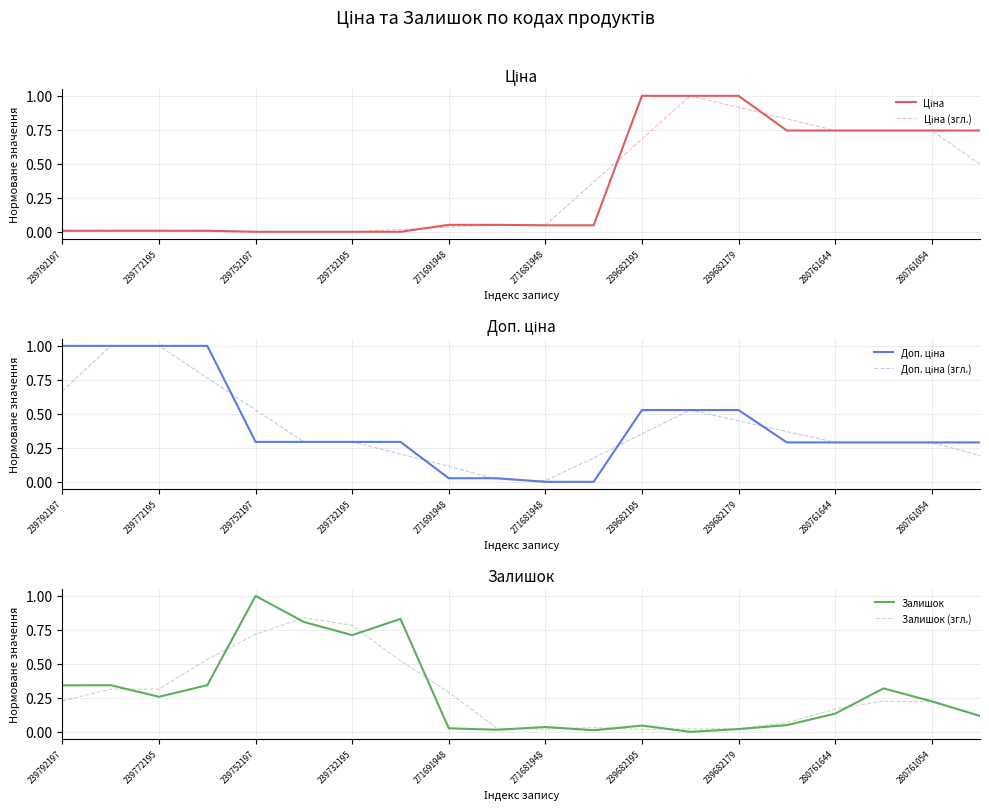

How many times do Ціна (згл.) and Залишок cross each other?

1